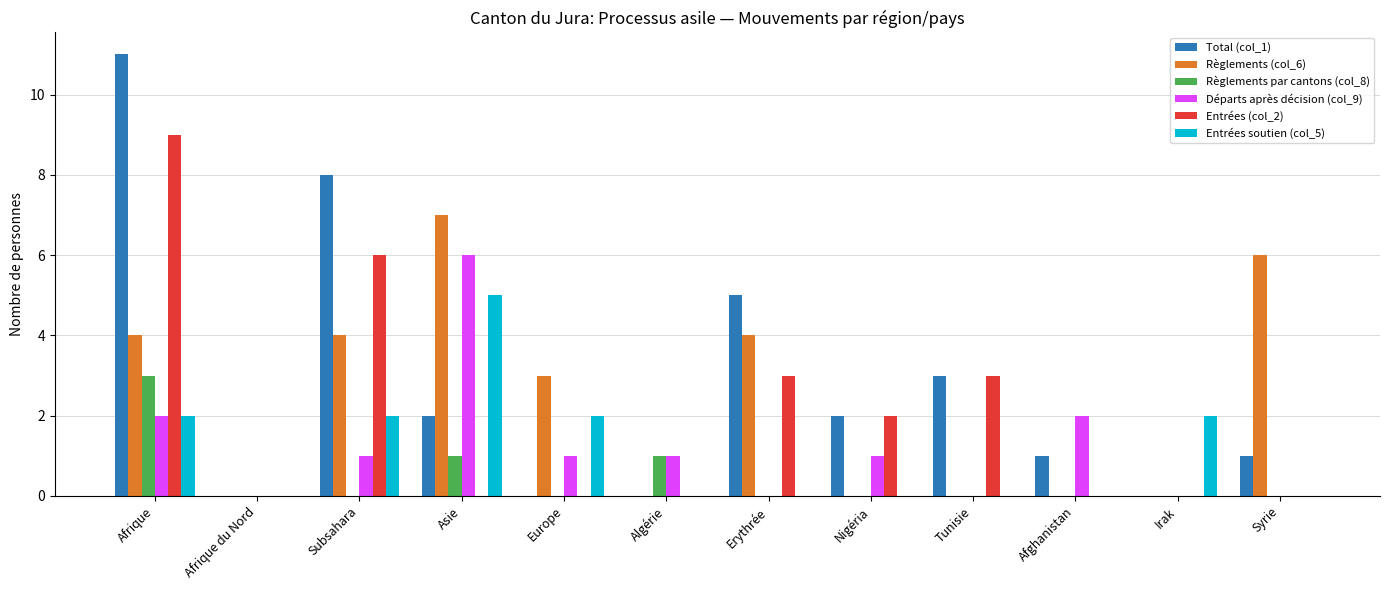

What is the greatest value displayed?

11